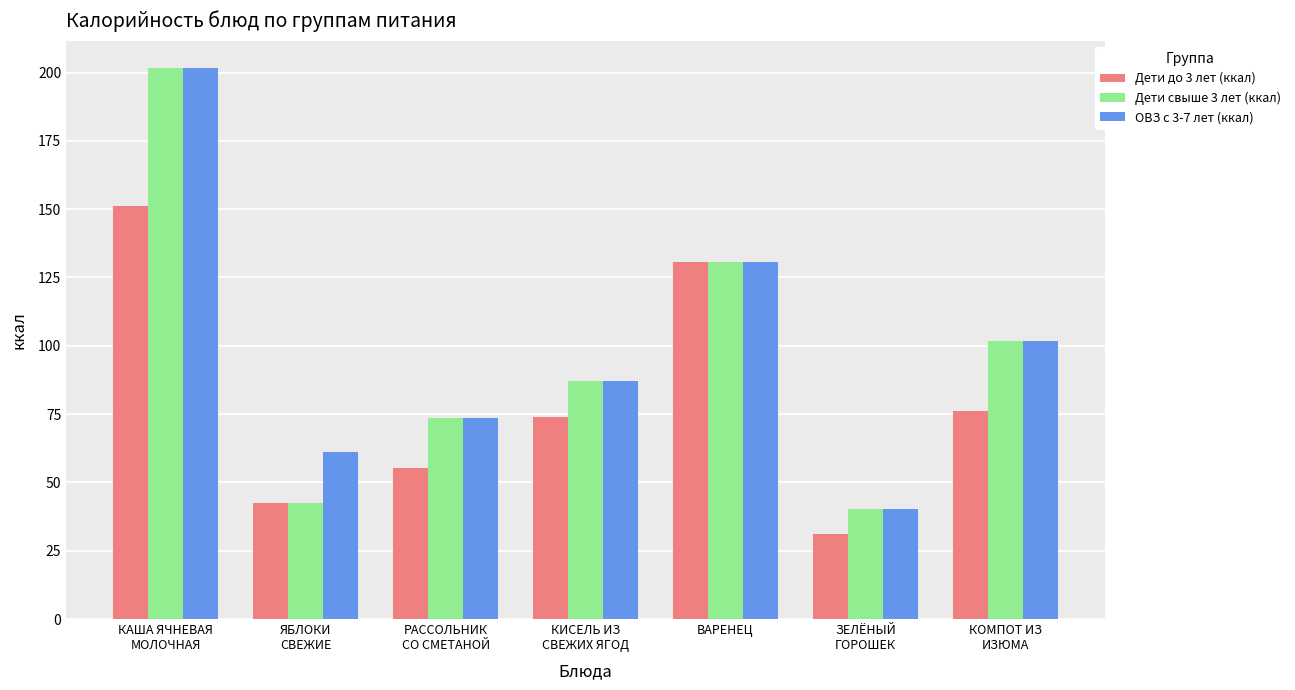

What position from the left is КАША ЯЧНЕВАЯ
МОЛОЧНАЯ?

1